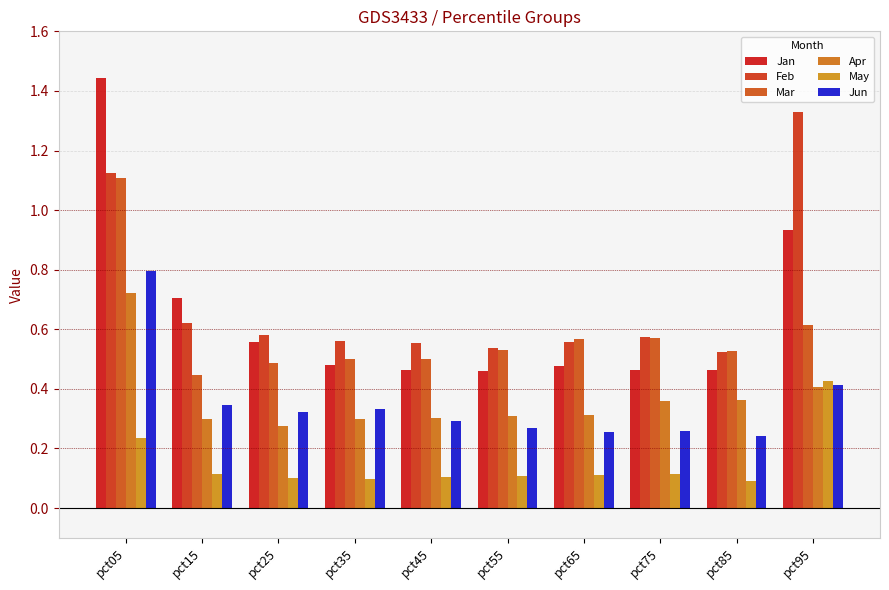

The Feb series shows 1.3 at pct95. True or false?

True